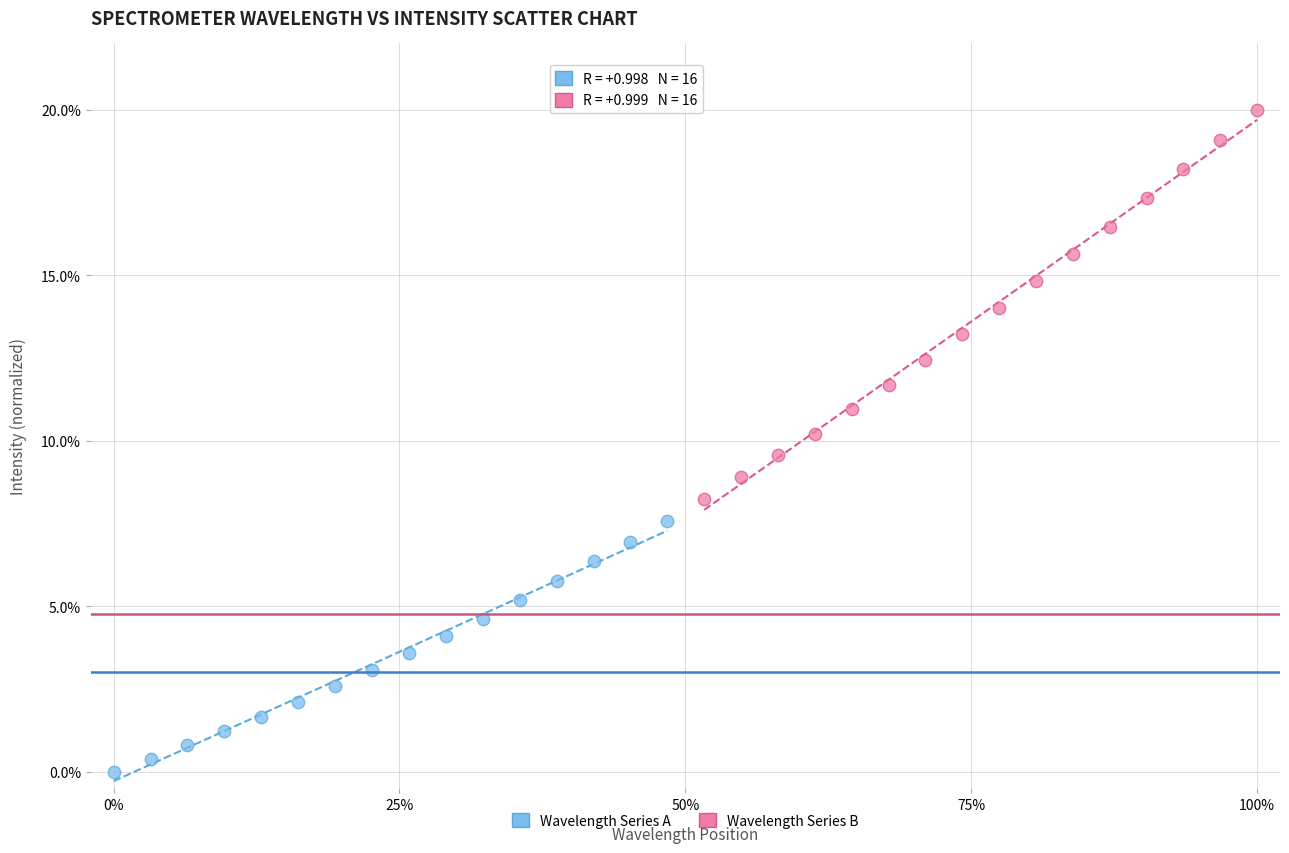

Which series reaches the maximum Y coordinate?

Wavelength Series B